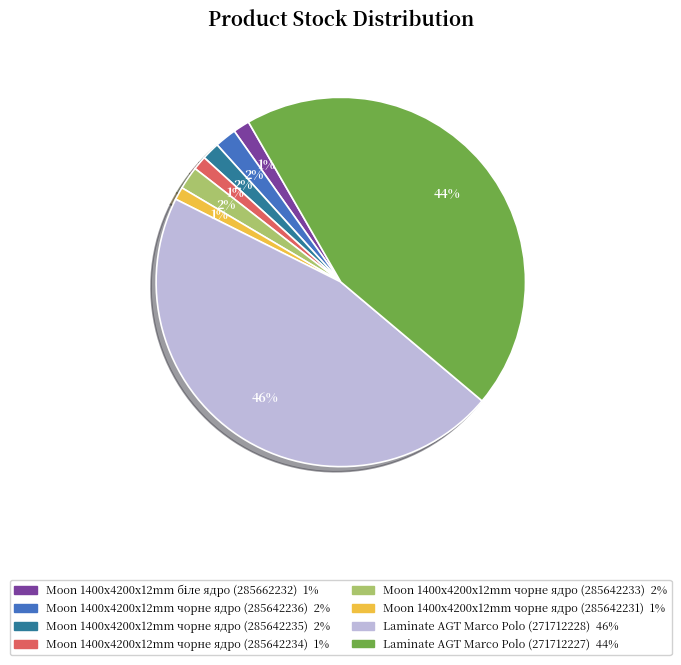

To the nearest percent, what is the average slice percentage?

12%